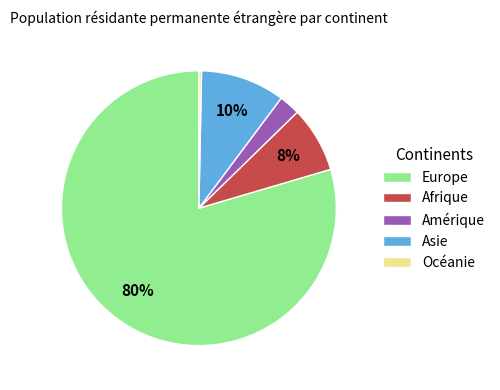

Rank the categories by value from lowest to highest.

Océanie, Amérique, Afrique, Asie, Europe